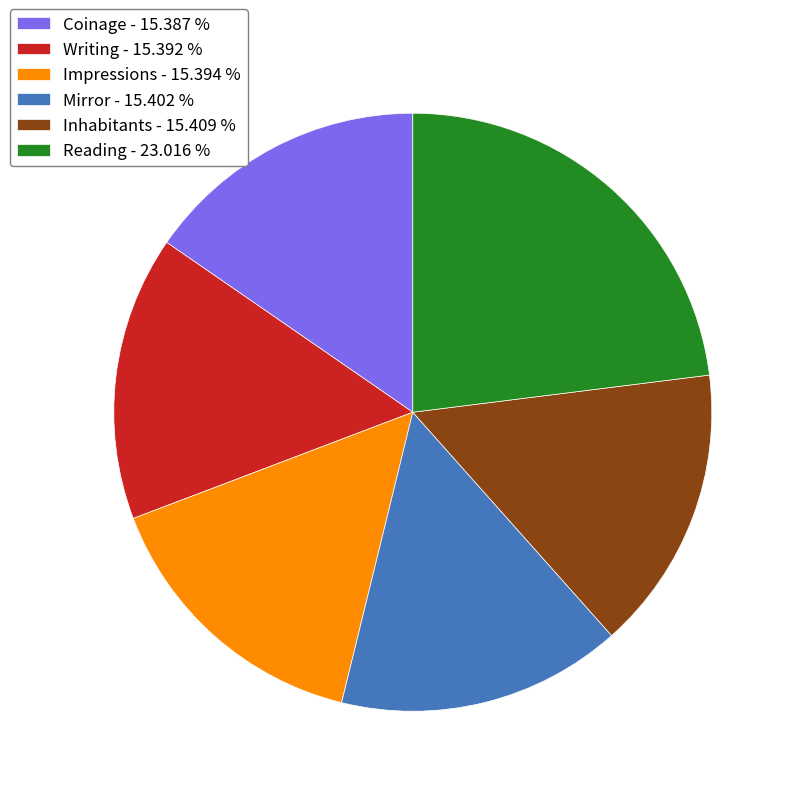

How many slices are in this pie chart?

6